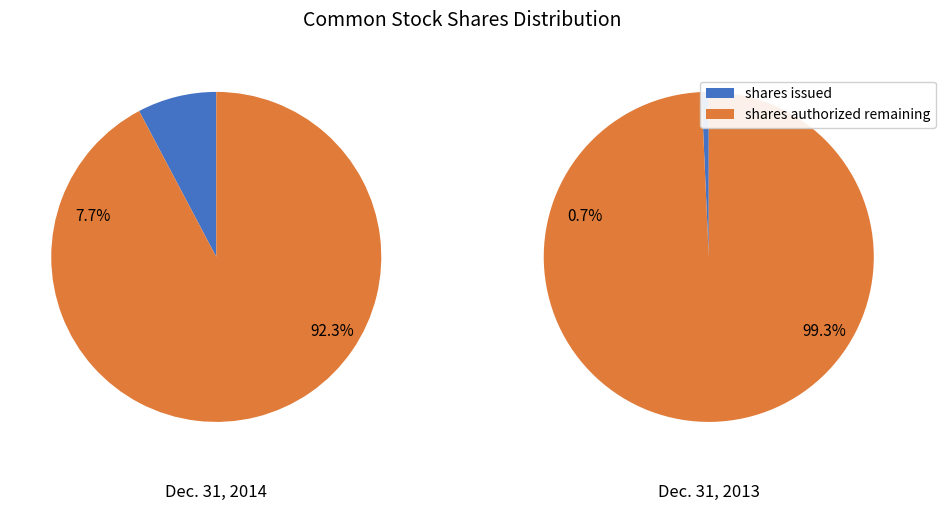

Is Common stock, shares authorized the majority of the pie?

Yes